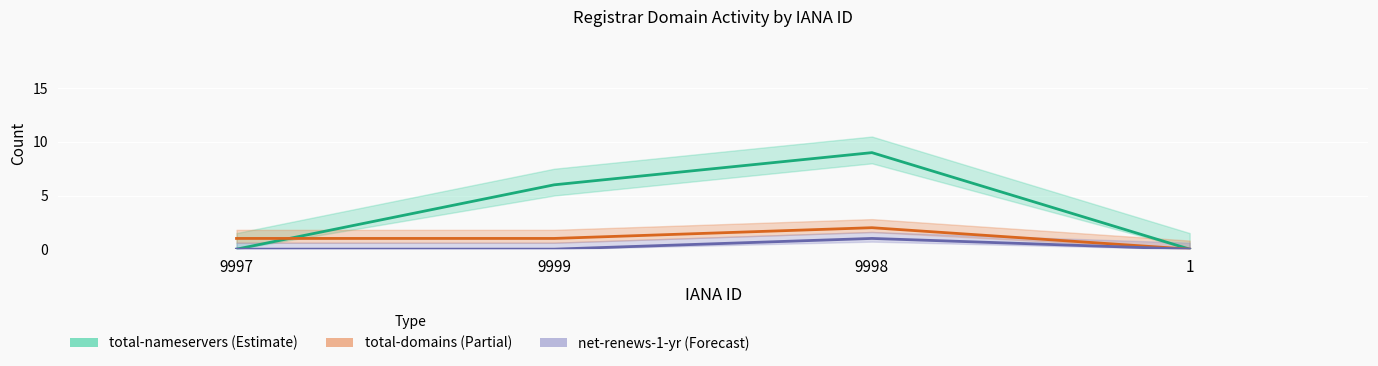

At which category is the sum across all series the highest?

9998